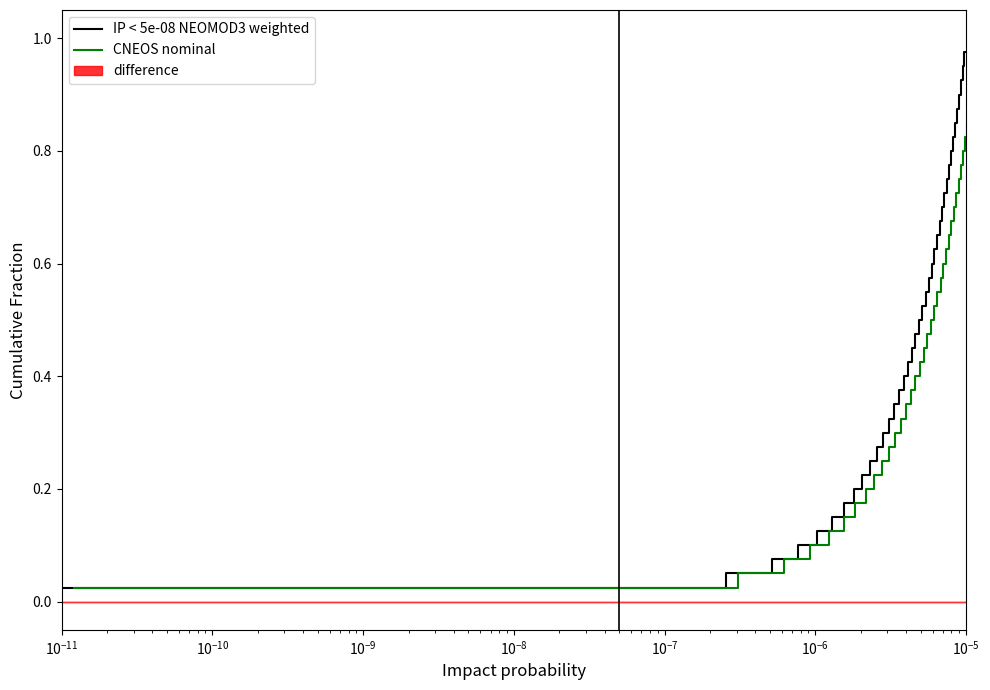

What is the sum of all CNEOS nominal values?

20.5